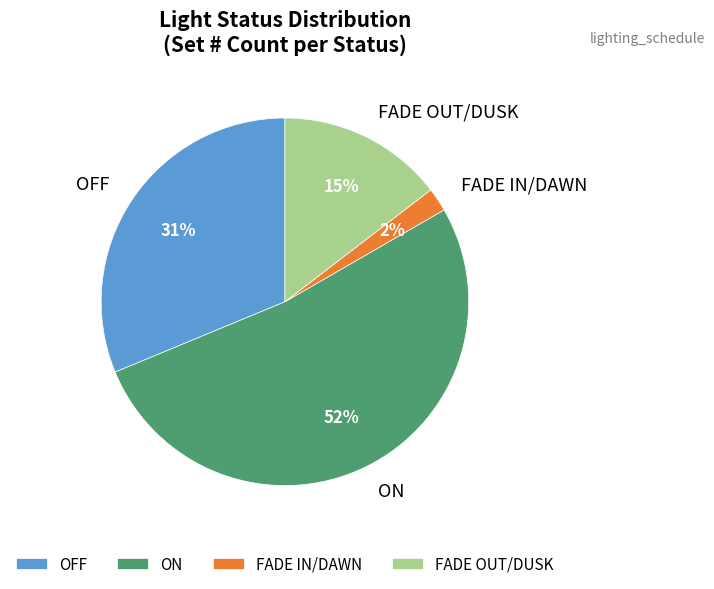

To the nearest percent, what percentage of the pie is FADE IN/DAWN?

2%